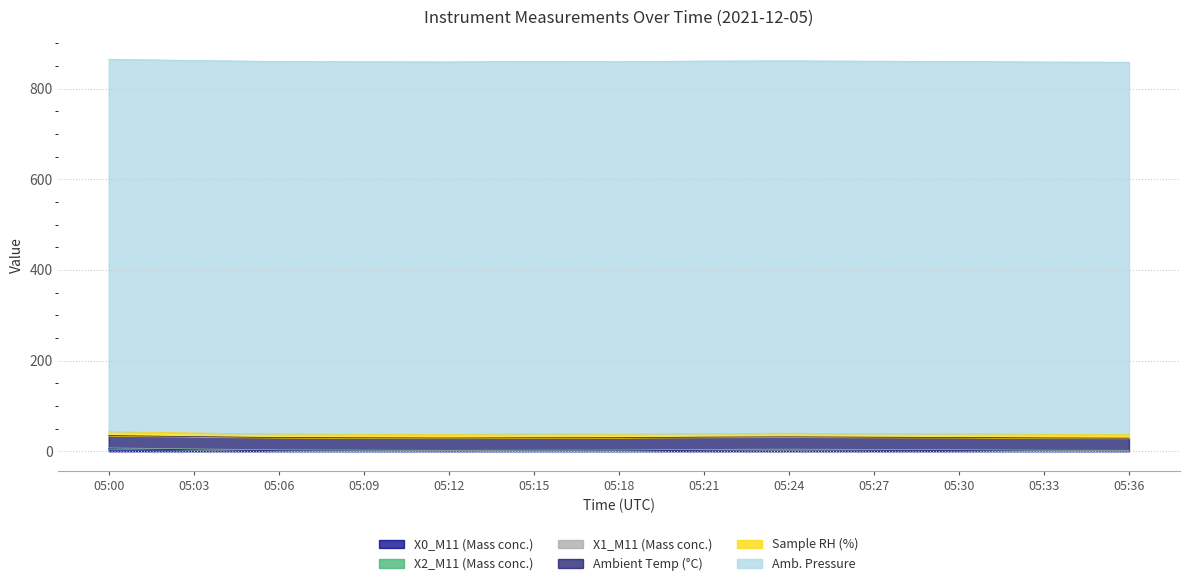

The value of Ambient Temp (°C) at 05:00 is 13.1. True or false?

False